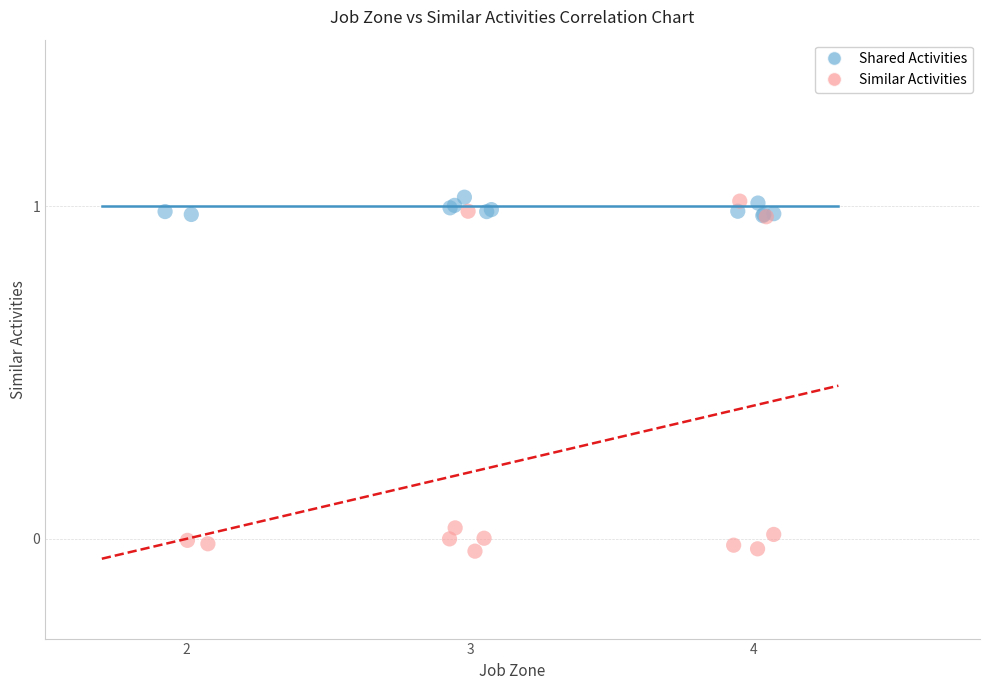

Which series reaches the minimum Y coordinate?

Similar Activities